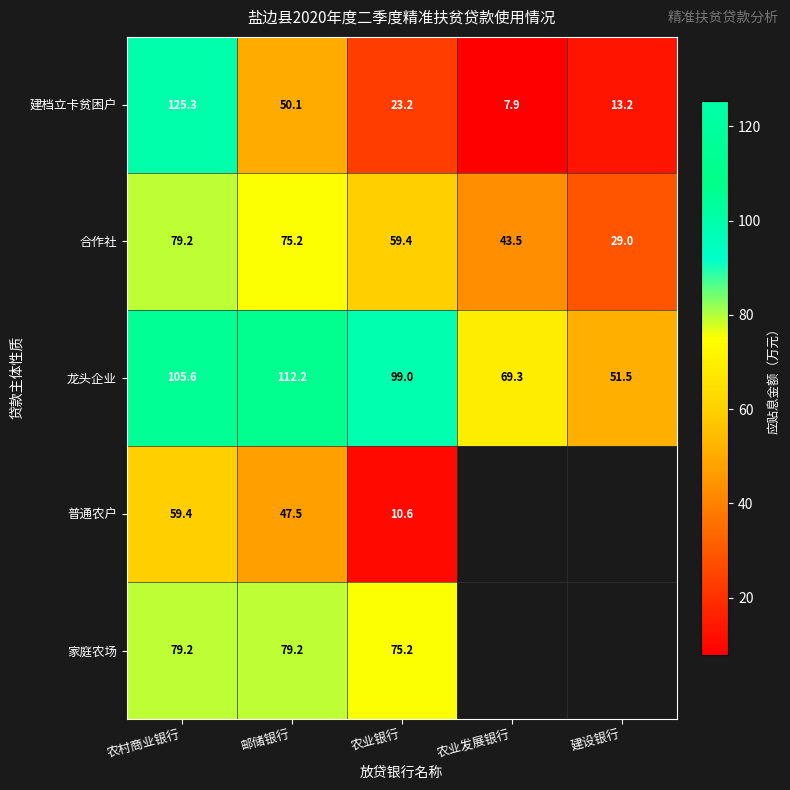

At which label is 龙头企业 closest to 81?

农业发展银行